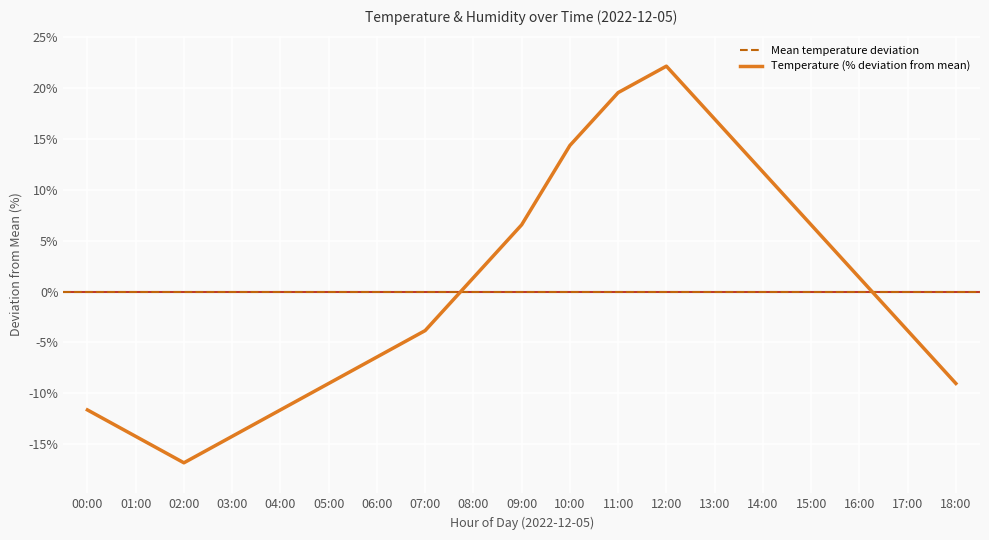

At which label does Temperature (% deviation from mean) first exceed -3?

08:00